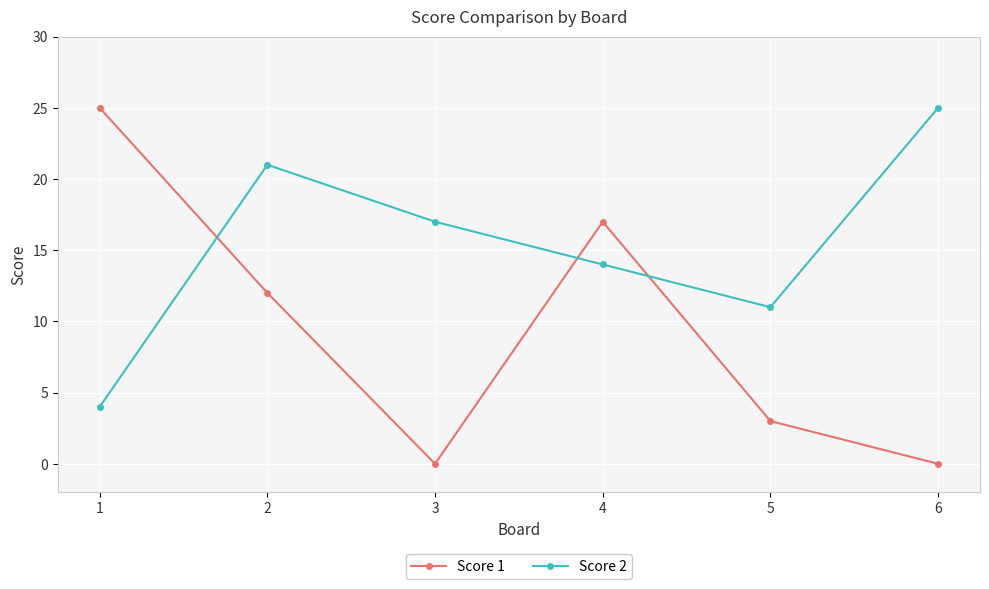

Reading left to right, extract all data points from this chart.

Score 1: 25	12	0	17	3	0
Score 2: 4	21	17	14	11	25